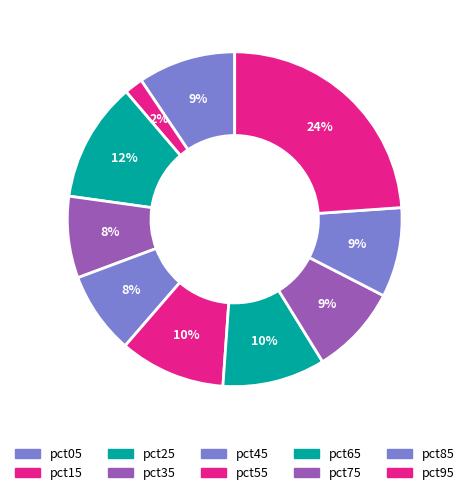

Count the number of slices in the pie.

10